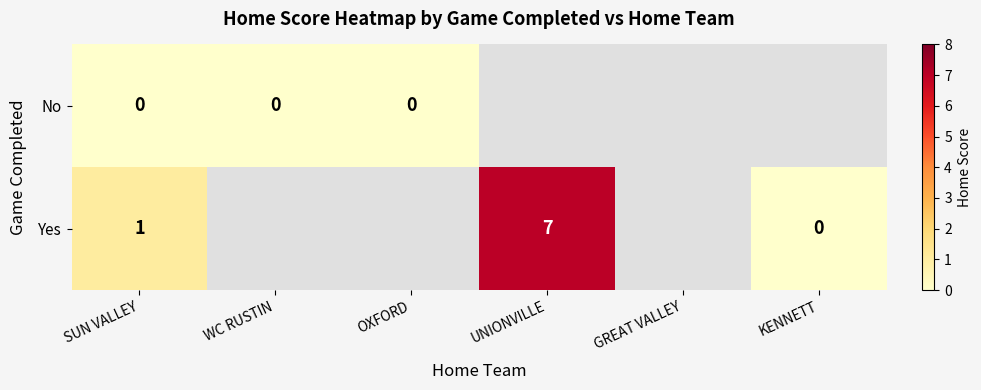

Is it true that No equals 0.0 at WC RUSTIN?

True